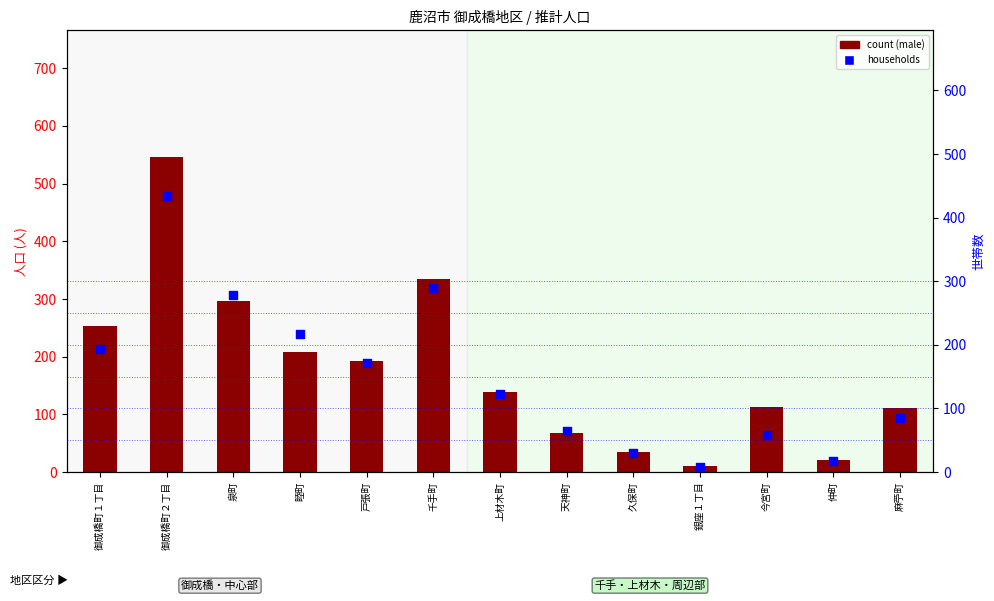

Which series contains the highest Y value?

male count